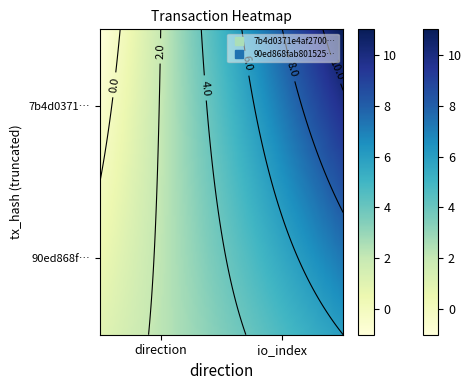

Is the value of 7b4d0371e4af27003e6c50e08ca113758ac923b at 0 greater than the value of 90ed868fab801525fba5f2fed900aedf19c18e8 at 1?

No